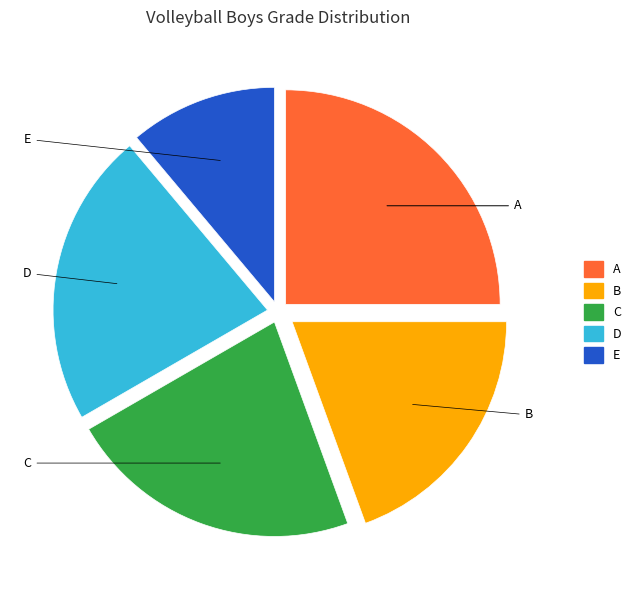

Which has a higher value, C or B?

C